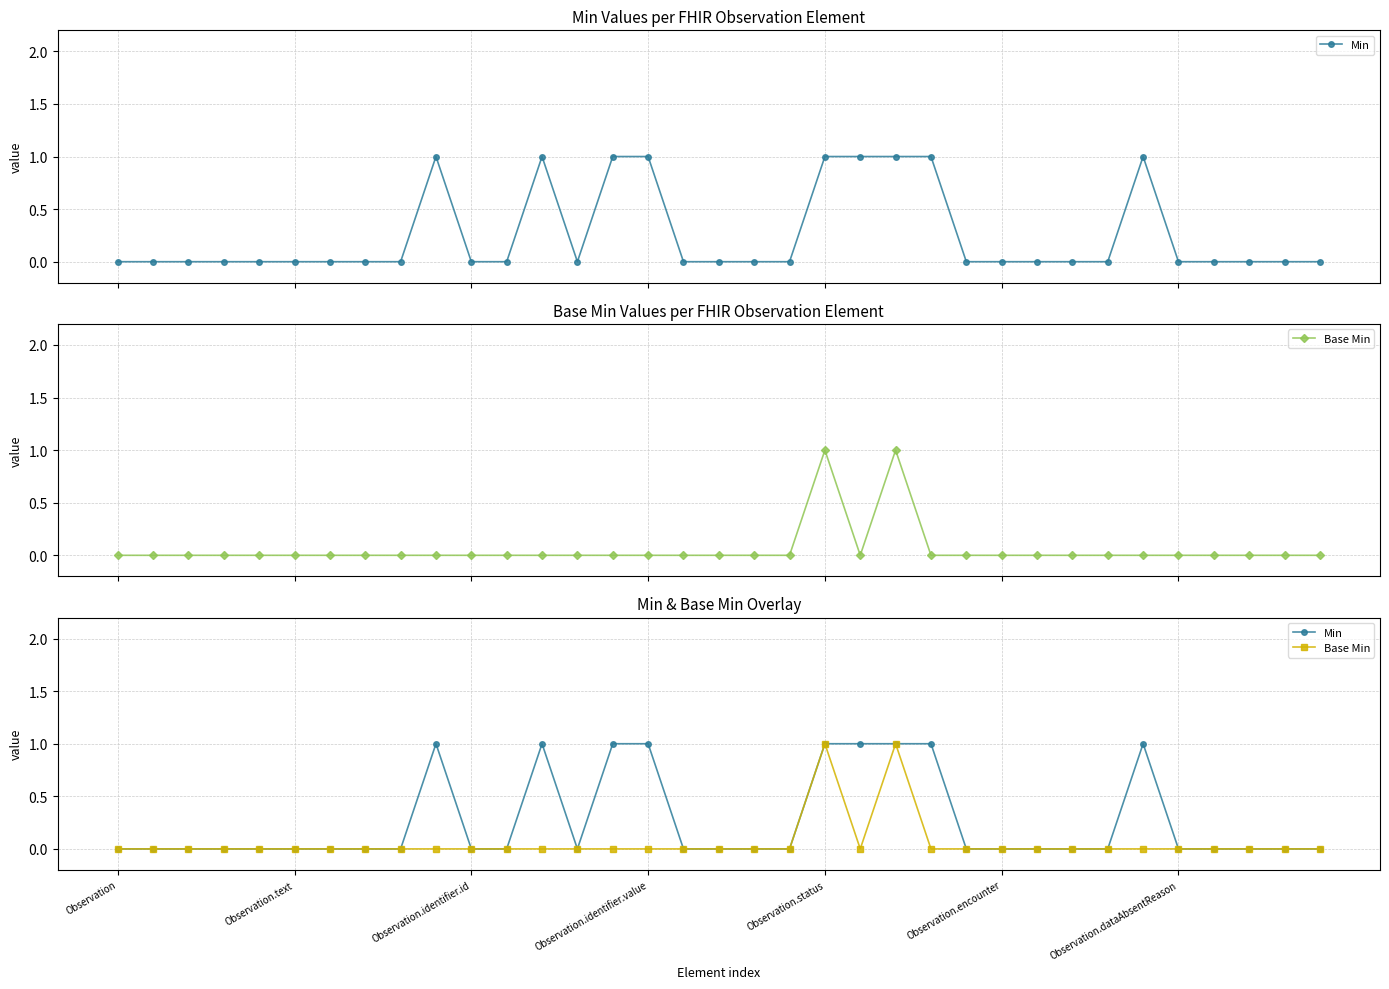

Reading left to right, list all the values displayed in this chart.

Min: 0	0	0	0	0	0	0	0	0	1	0	0	1	0	1	1	0	0	0	0	1	1	1	1	0	0	0	0	0	1	0	0	0	0	0
Base Min: 0	0	0	0	0	0	0	0	0	0	0	0	0	0	0	0	0	0	0	0	1	0	1	0	0	0	0	0	0	0	0	0	0	0	0